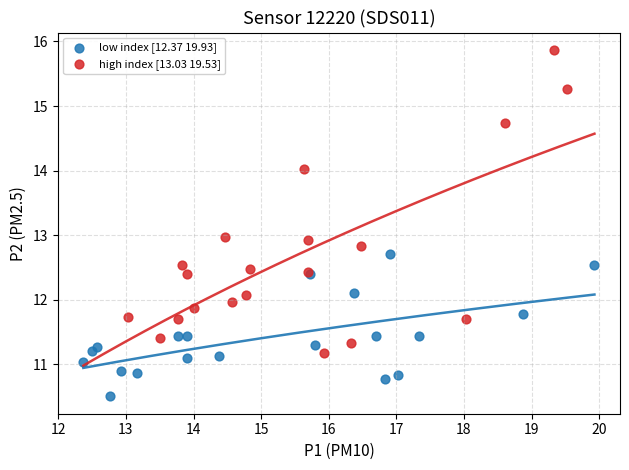

Which series contains the highest Y value?

high index [13.03 19.53]